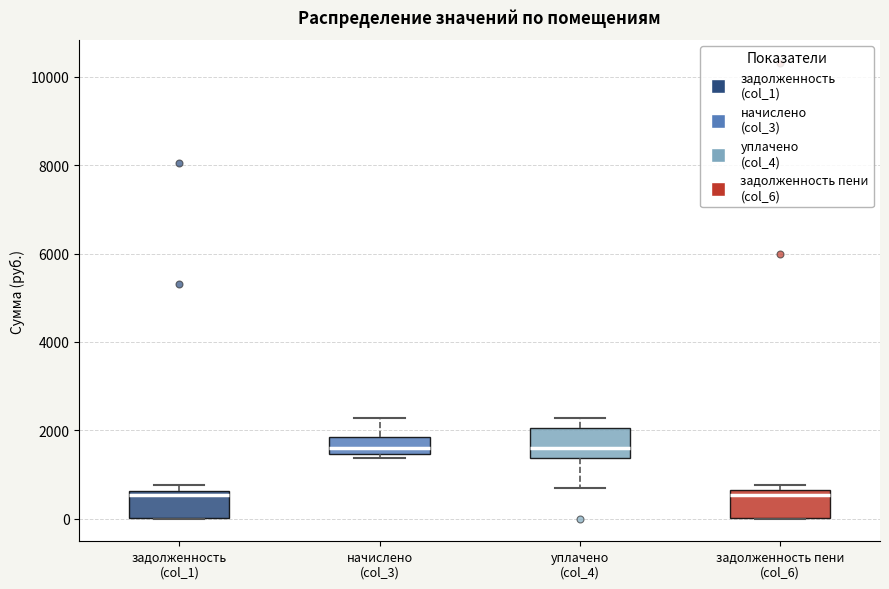

Reading left to right, read every box against the y-axis: the position of its median line, the range the box covers, and the ends of its whiskers. The values are not printed on the chart, so give them approximately, as read against the axis.

задолженность (col_1): median 600 (just below the box's upper edge), box 0 to 600, whiskers 0 to 800
начислено (col_3): median 1600, box 1400 to 1800, whiskers 1400 (just below the box's lower edge) to 2200
уплачено (col_4): median 1600, box 1400 to 2000, whiskers 600 to 2200
задолженность пени (col_6): median 600 (just below the box's upper edge), box 0 to 600, whiskers 0 to 800